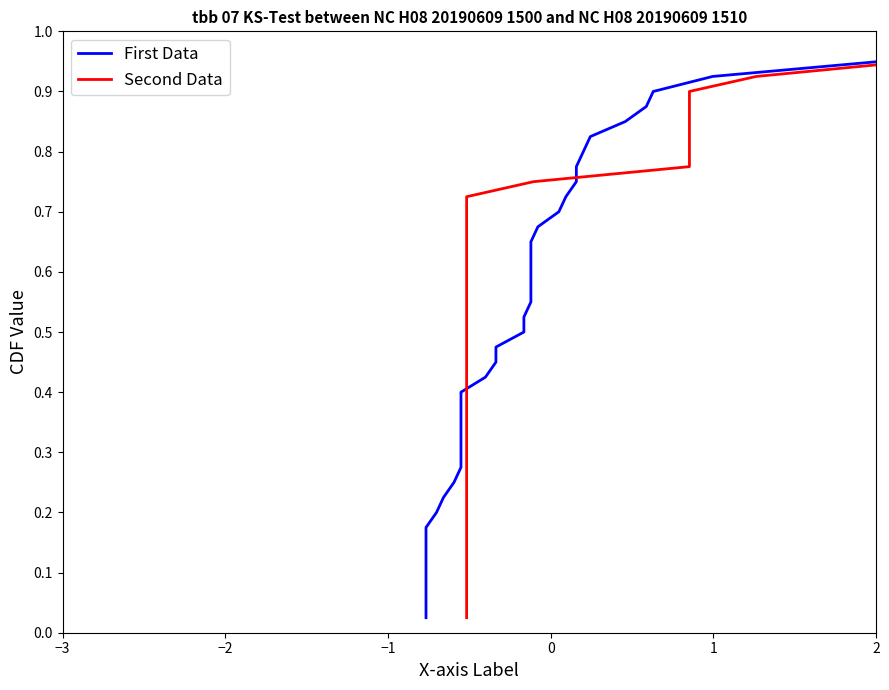

Is it true that Second Data equals 1.0 at 27?

False